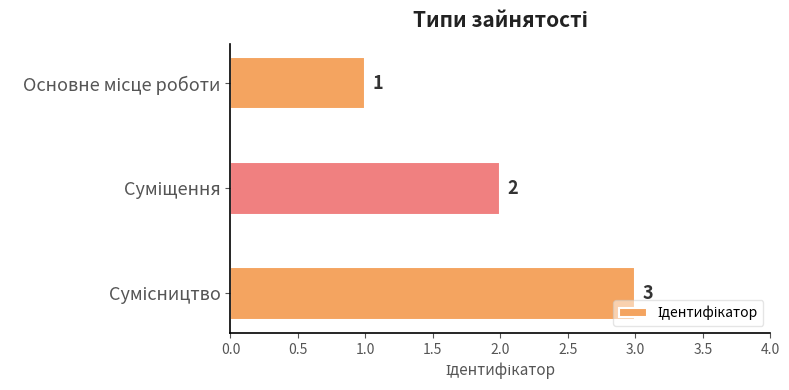

What is the difference between the maximum and minimum values?

2